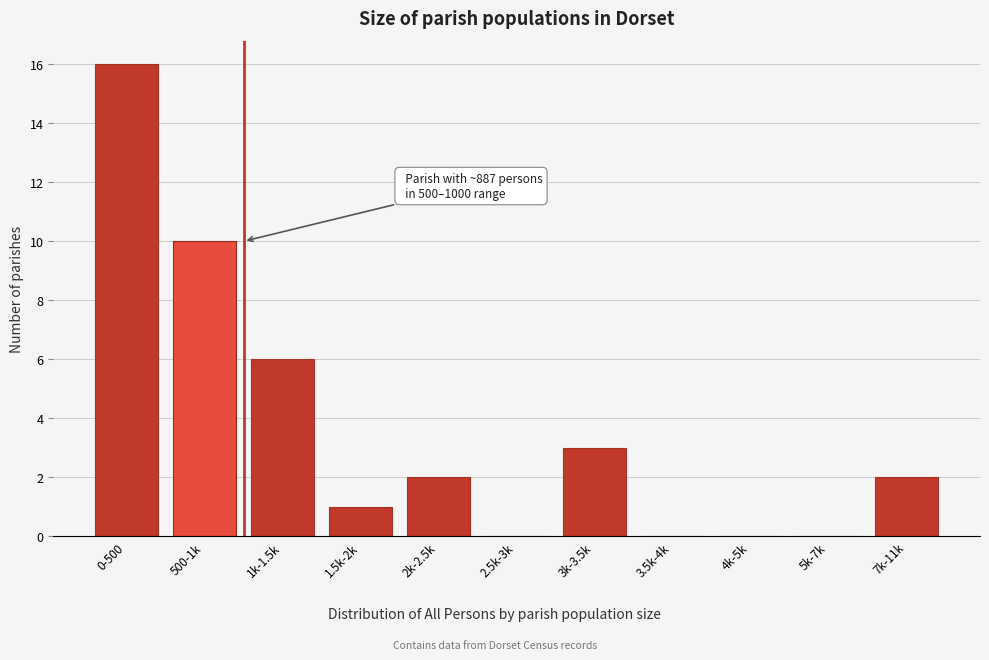

Reading right to left, what are all the values shown in this chart?

7k-11k=2	5k-7k=0	4k-5k=0	3.5k-4k=0	3k-3.5k=3	2.5k-3k=0	2k-2.5k=2	1.5k-2k=1	1k-1.5k=6	500-1k=10	0-500=16